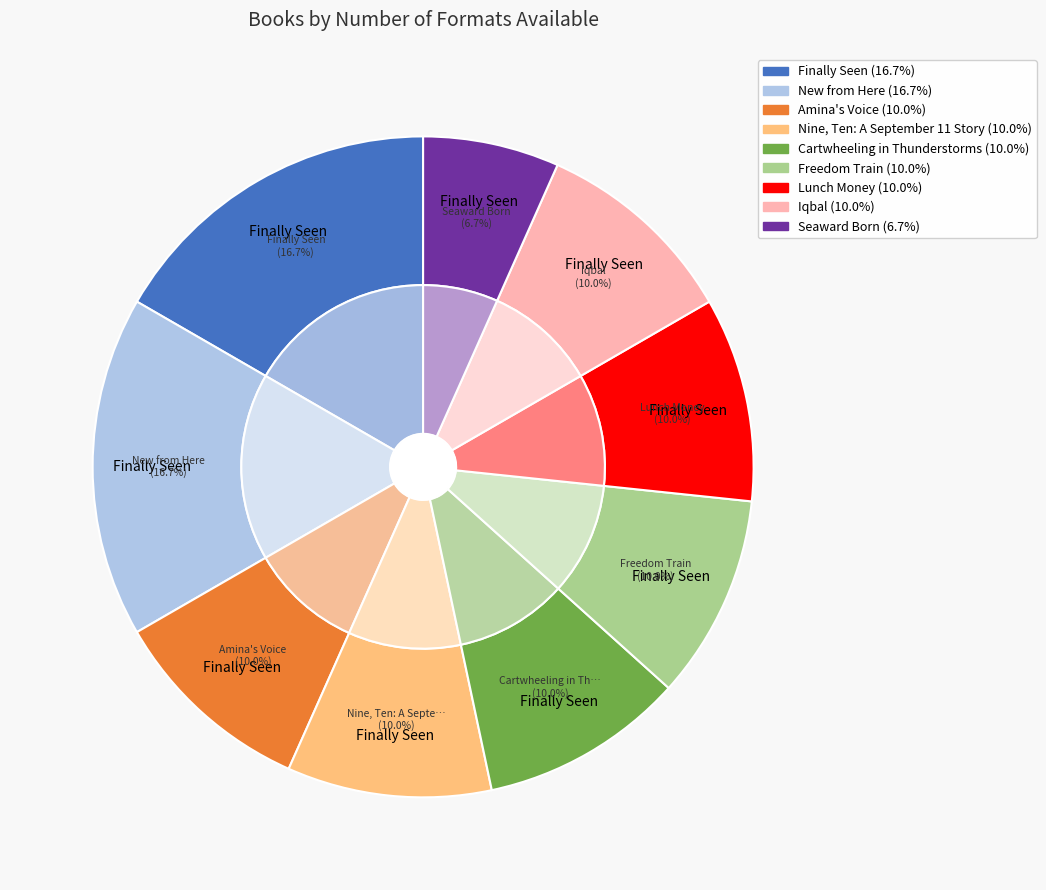

Is there any slice that represents more than half of the pie?

No